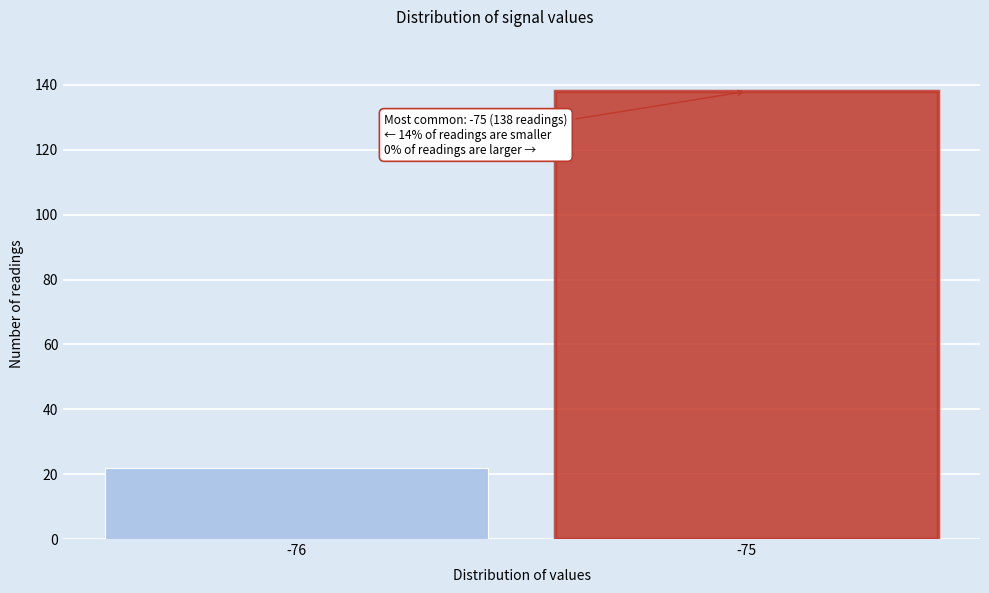

Reading right to left, extract all data points from this chart.

-75=138	-76=22